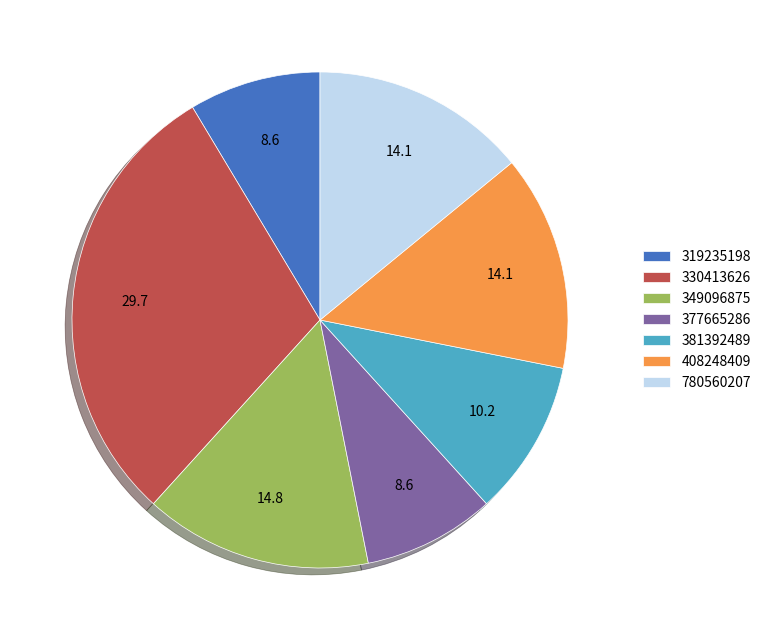

What is the largest slice in the pie chart?

330413626